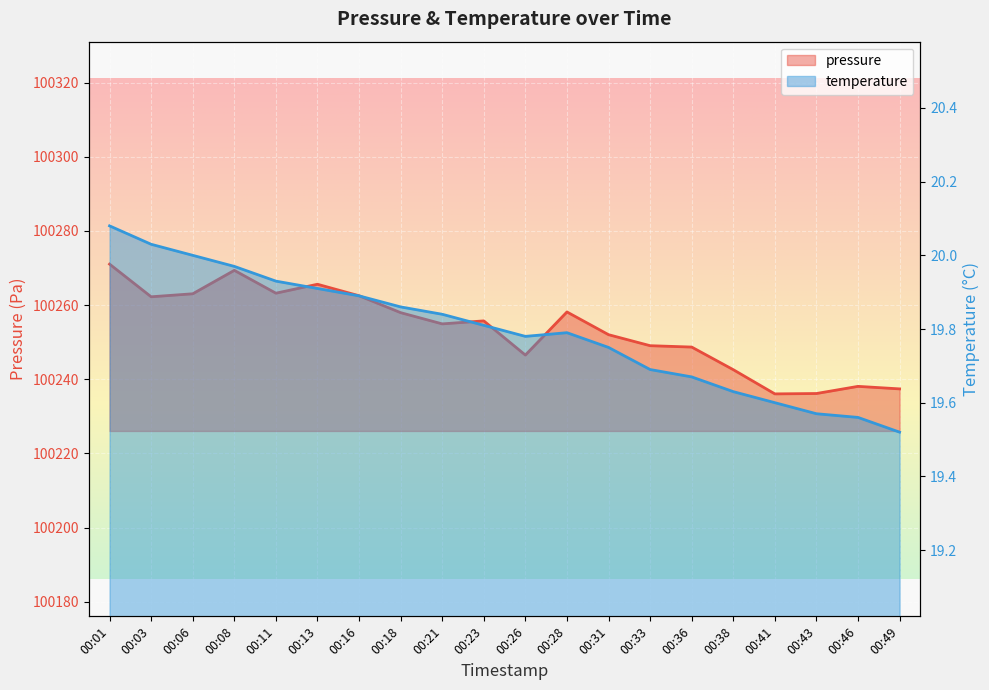

In temperature, how many points are higher than both neighbors (excluding endpoints)?

1